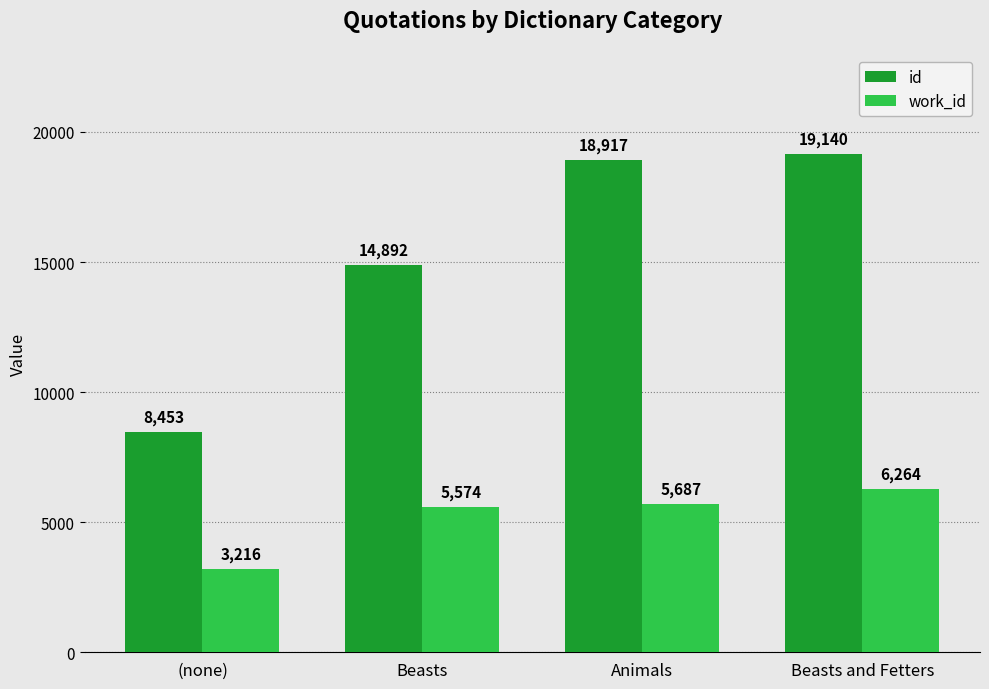

What is the sum of the id values at Beasts and Animals?

33809